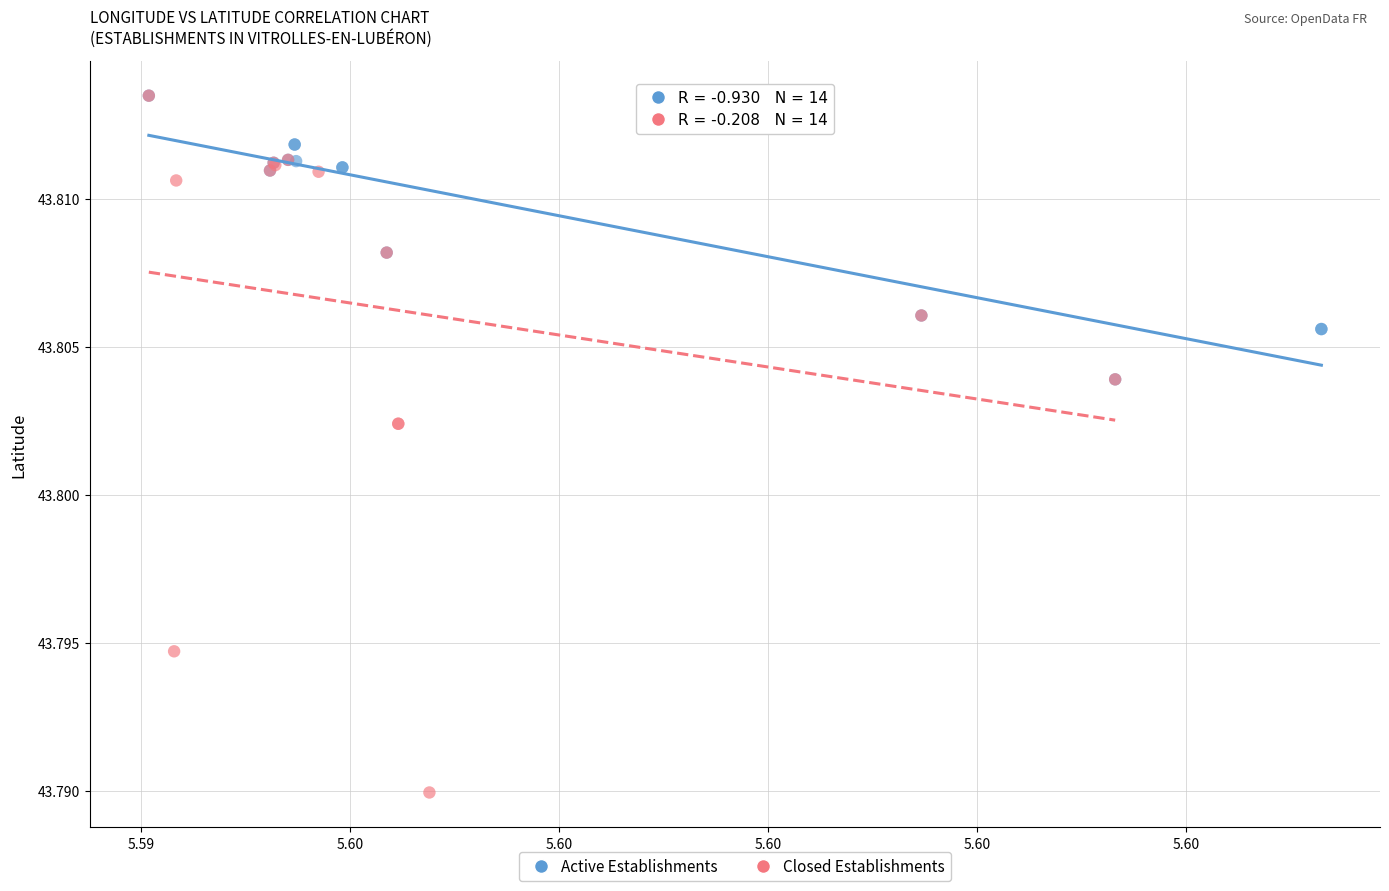

Which series has the largest Y range (max minus min)?

Closed Establishments